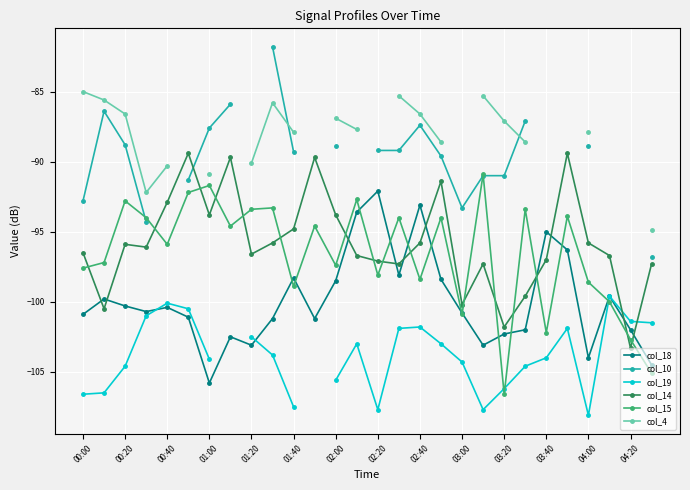

True or false: col_18 has more than 1 interior local peaks.

True